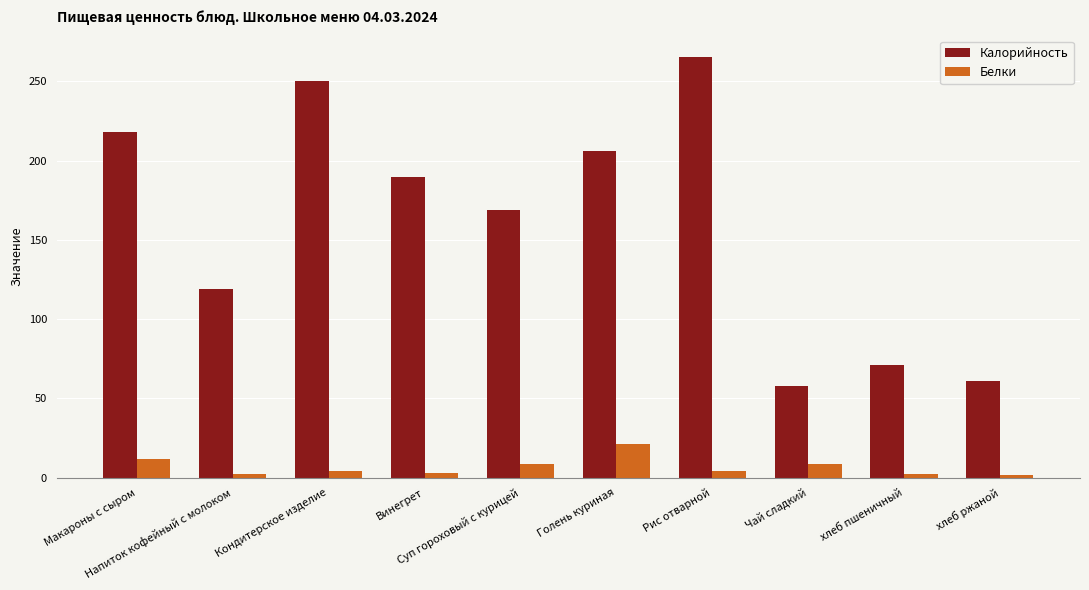

What is the greatest value displayed?

265.5